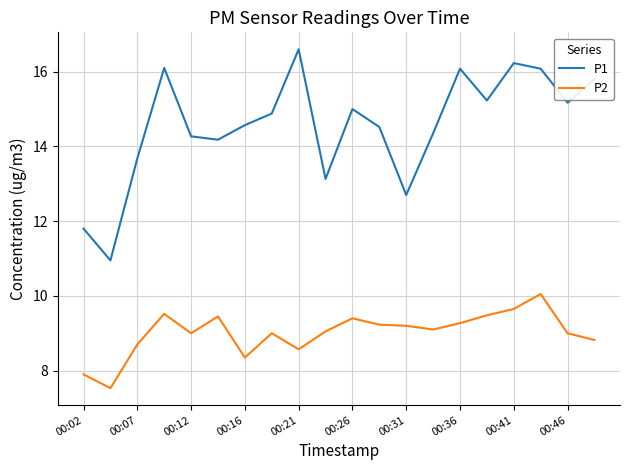

What are all the series names shown in the legend?

P1, P2